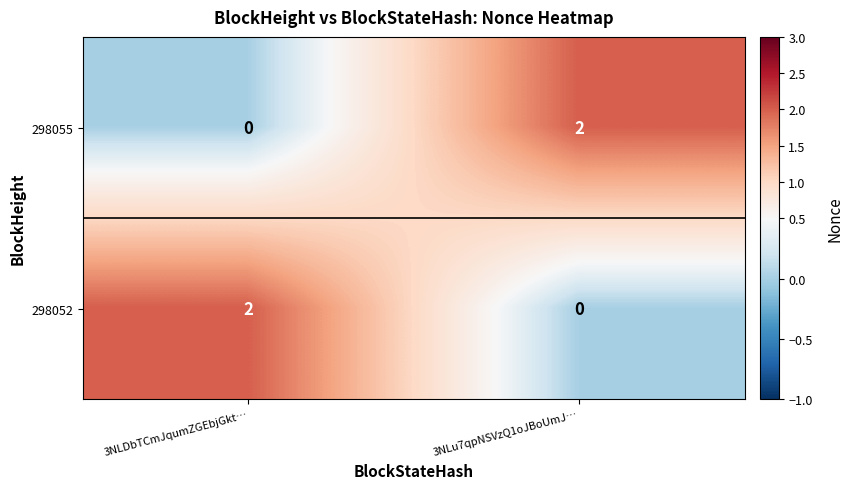

How many distinct data groups are displayed?

2